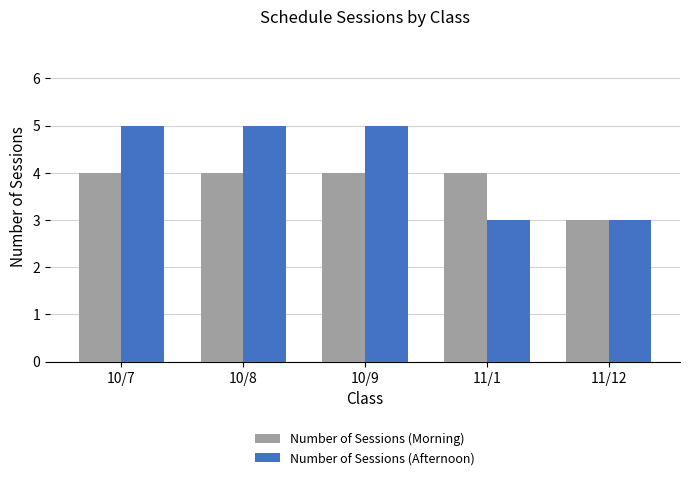

List the series in order of their peak value, lowest first.

Number of Sessions (Morning), Number of Sessions (Afternoon)